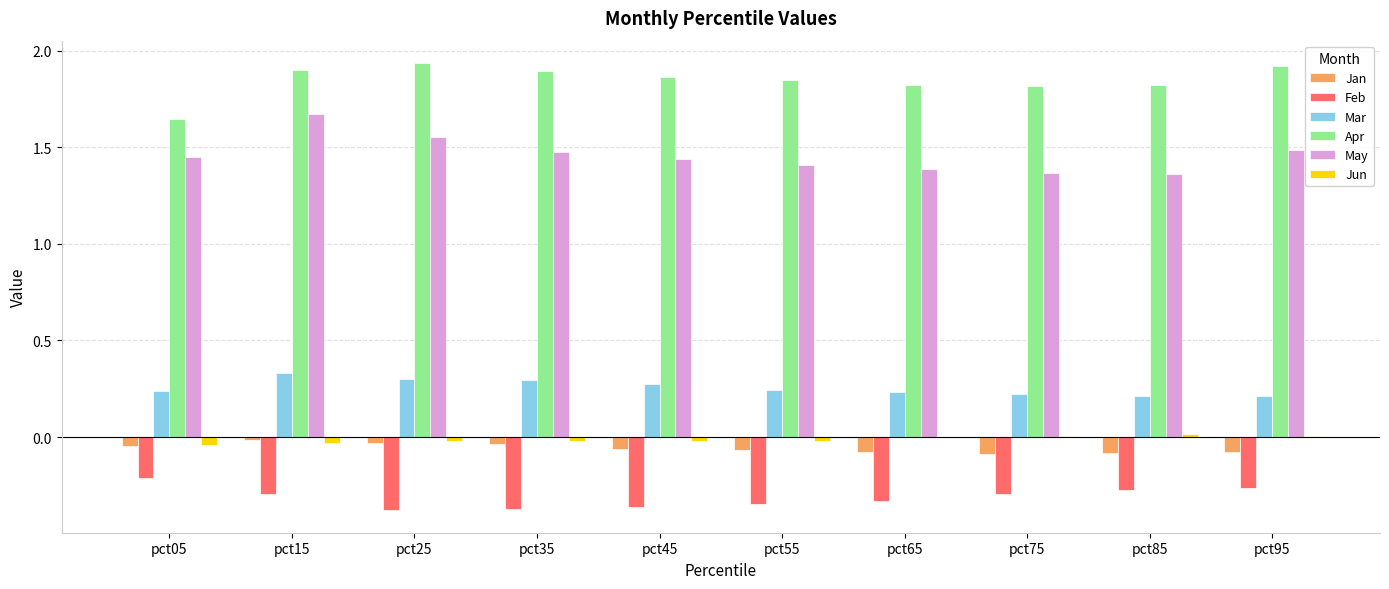

The value of Feb at pct45 is -0.1. True or false?

False